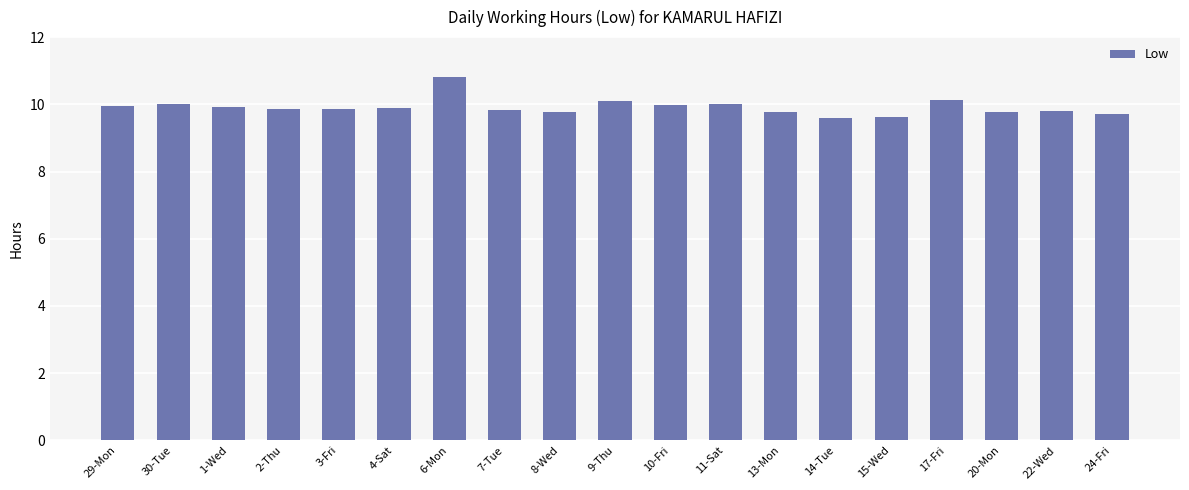

The value at 2-Thu is 9.8. True or false?

True